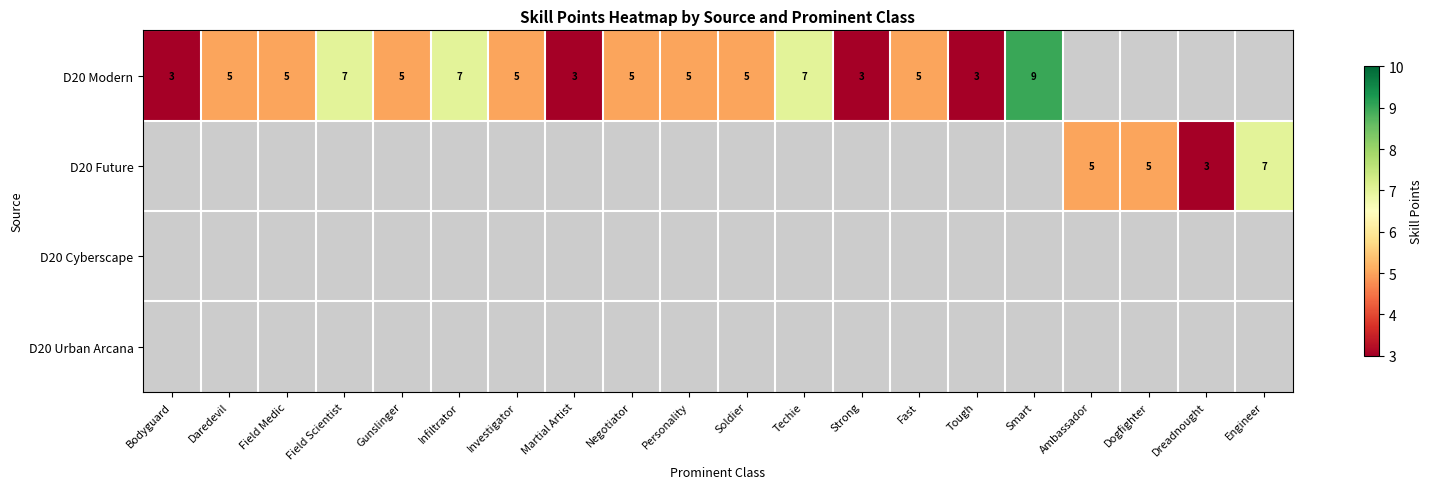

What is the minimum value shown in the chart?

3.0